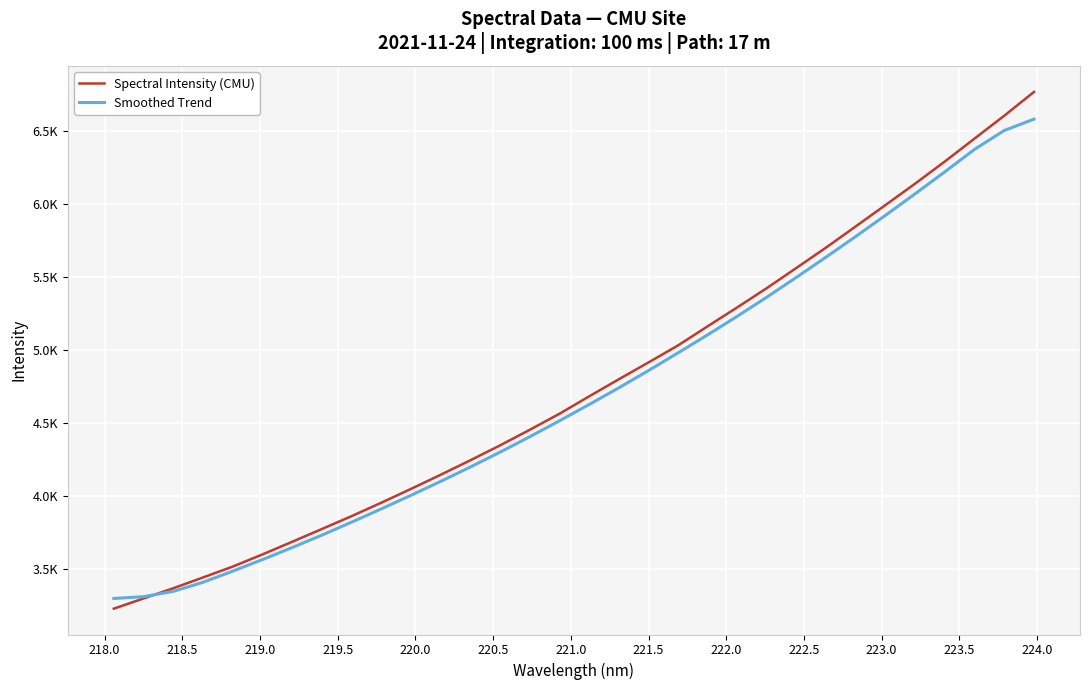

Is this an area chart (filled region under the line)?

No